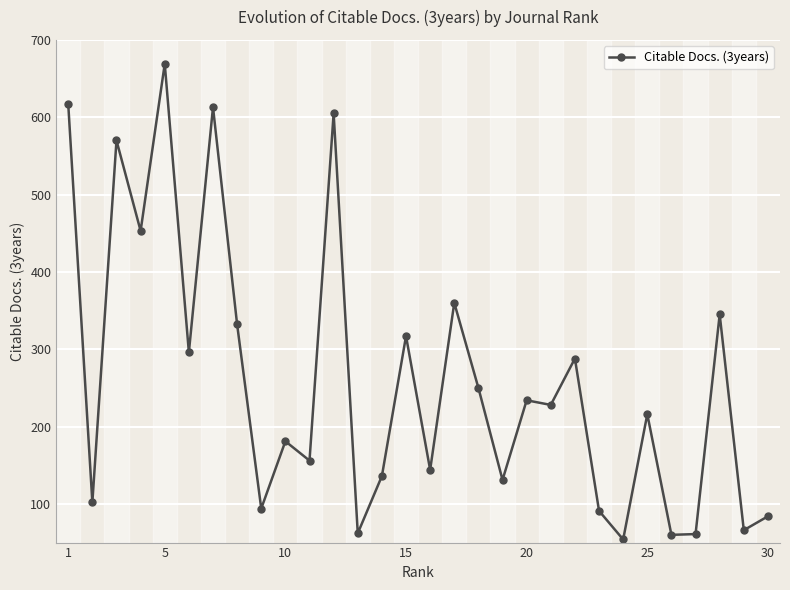

What is the maximum value shown in the chart?

669